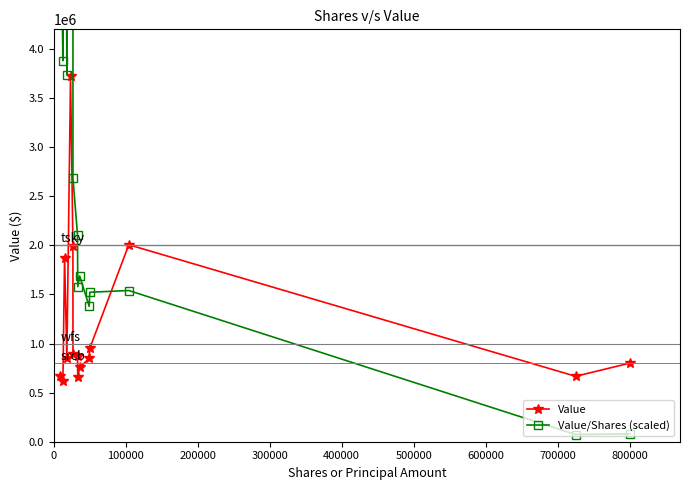

Reading left to right, what are all the values shown in this chart?

Value: 666851.0	614991.0	1875000.0	848854.0	3728000.0	1995000.0	893416.0	868021.0	657636.0	758693.0	848294.0	951390.0	2006120.0	666275.0	800024.0
Value/Shares (scaled): 6032803.3	3881600.0	10000000.0	3736358.7	12800000.0	6000000.0	2683233.1	2106399.7	1580001.2	1688000.7	1379199.7	1522224.0	1540000.4	73520.0	80002.4